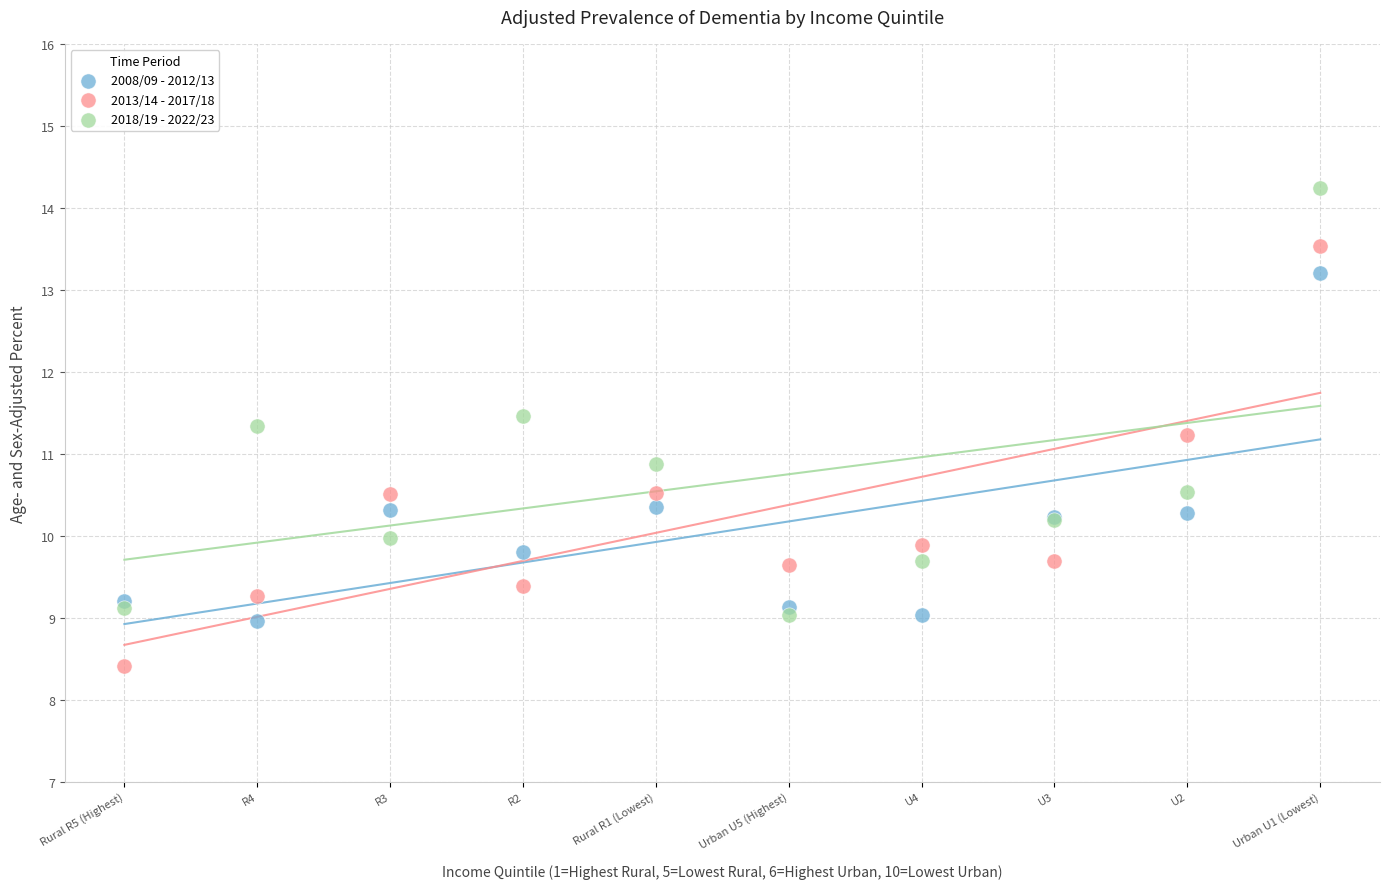

Across all series, what Y value is closest to 11?

10.9